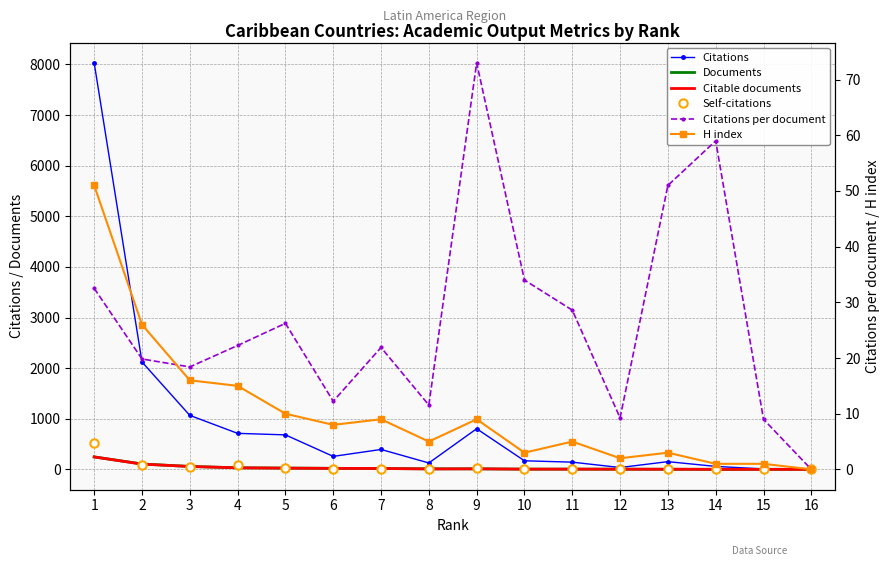

What is the total value across all series at 5?

800.2